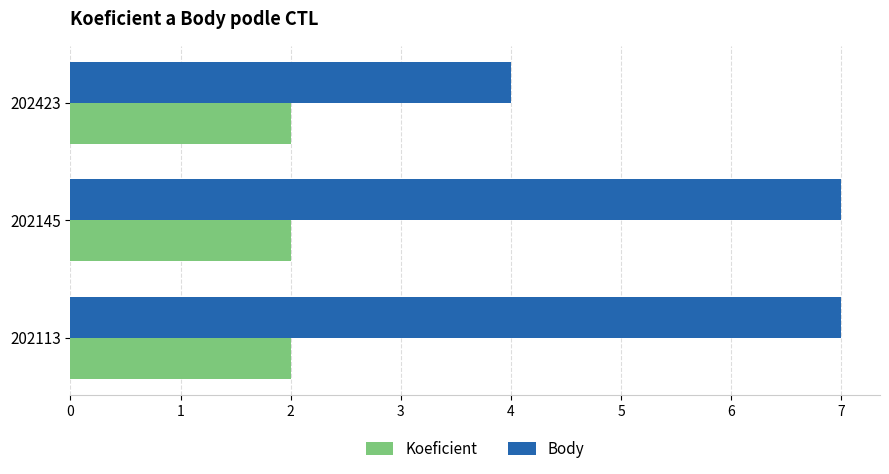

Is it true that Koeficient equals 3 at 202423?

False